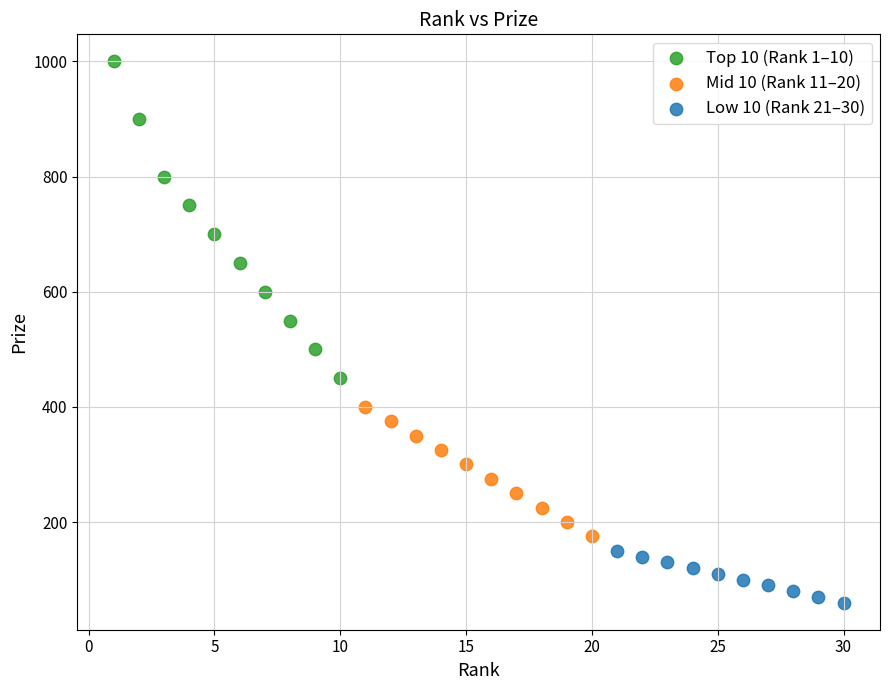

What are all the series names shown in the legend?

Top 10 (Rank 1–10), Mid 10 (Rank 11–20), Low 10 (Rank 21–30)